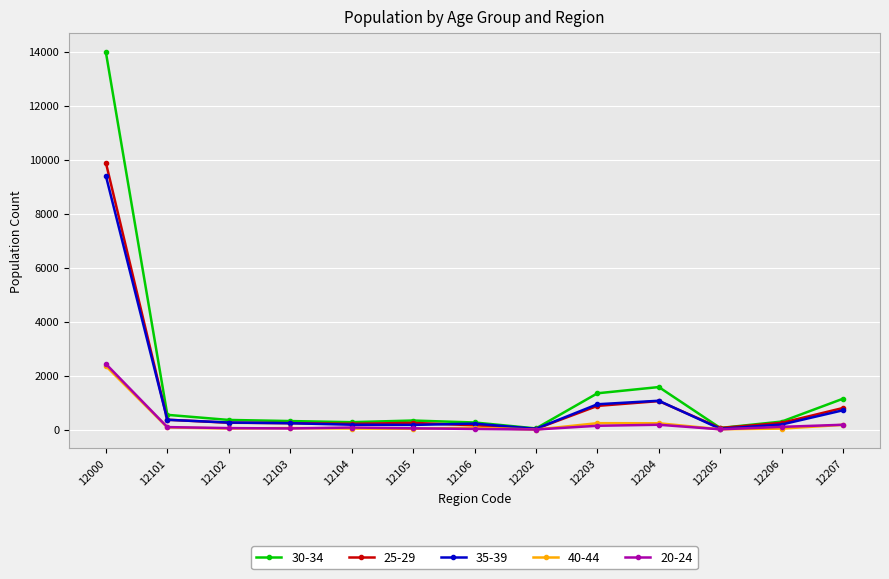

True or false: 40-44 has more than 0 interior local peaks.

True